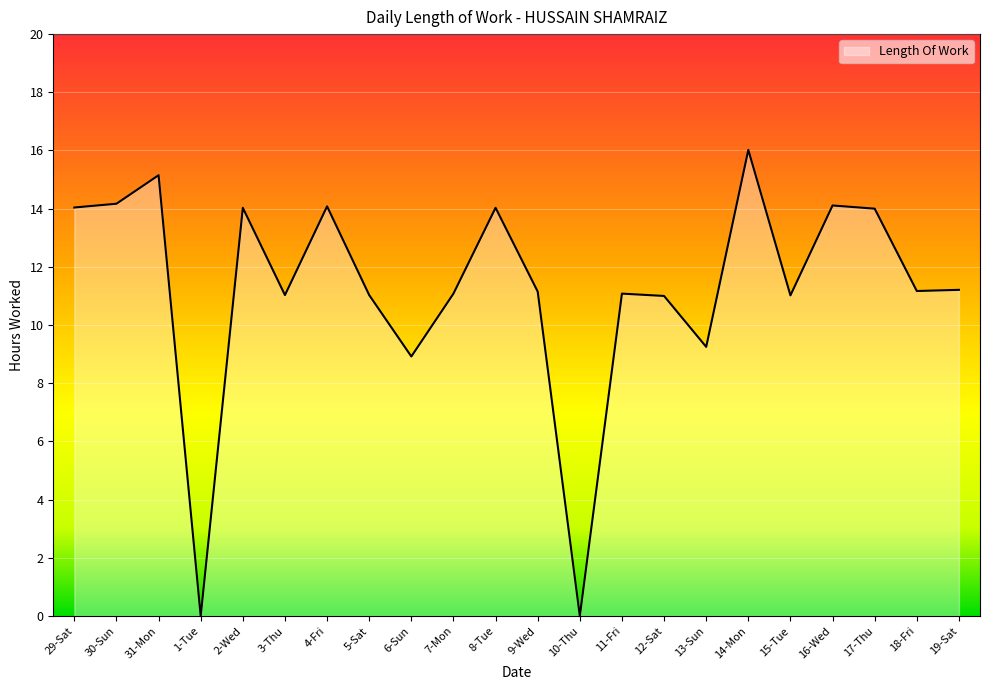

What is the difference between the maximum and minimum values?

16.0